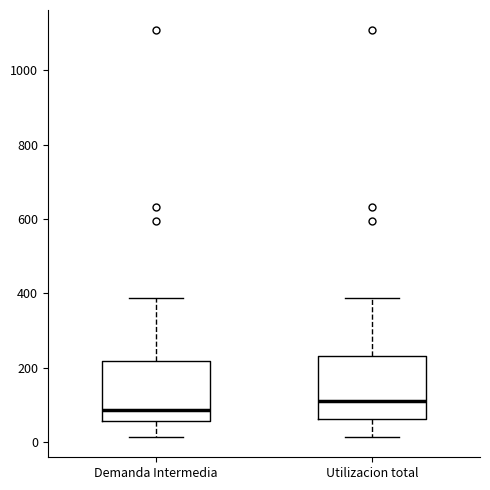

Where does the upper whisker of the box for Utilizacion total end on the y-axis? The values are not printed on the chart, so give them approximately, as read against the axis.

380